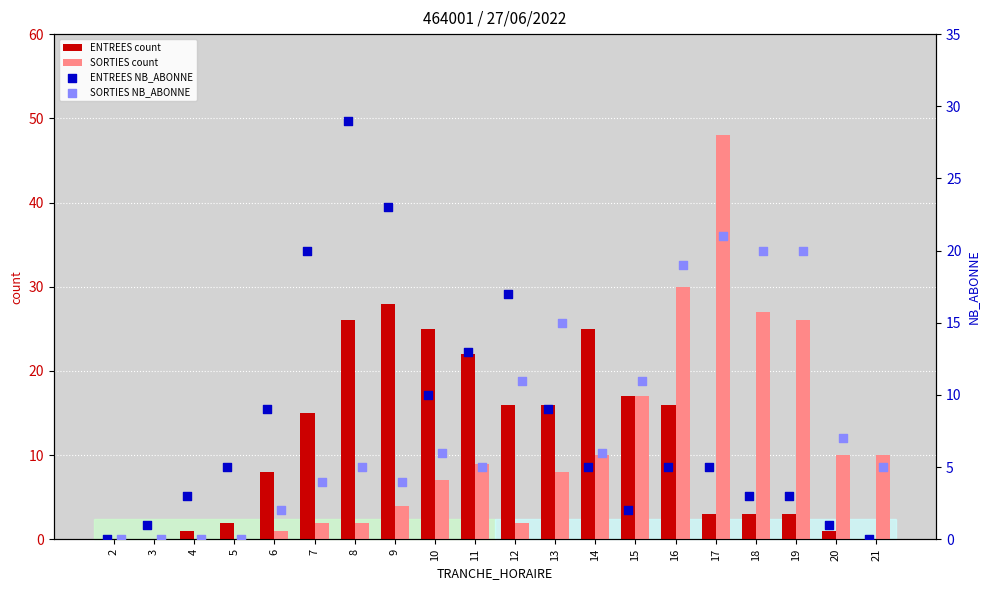

At how many categories does at least one series exceed 40?

1